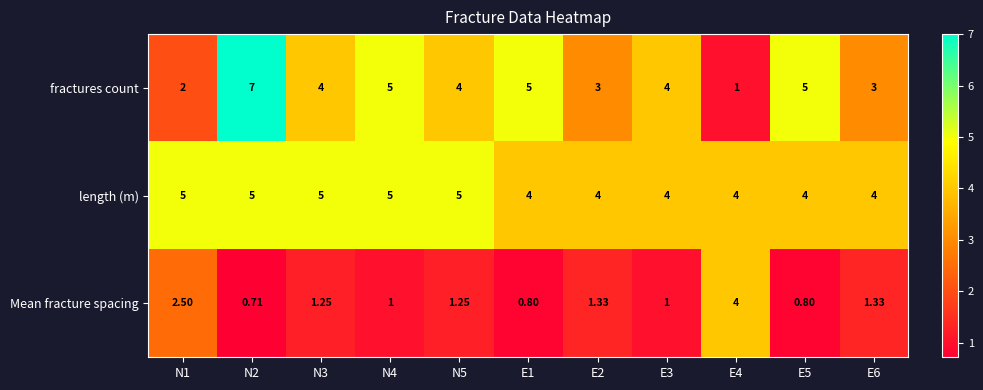

Which series has the largest total across all categories?

length (m)